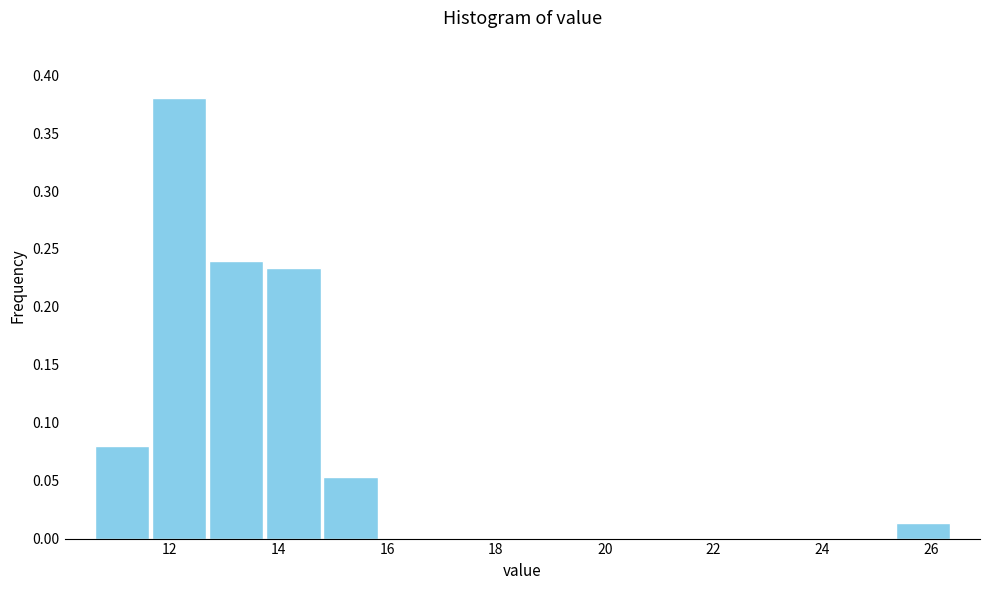

How tall is the bar that spans 11.6 to 12.8 on the x-axis? Neither the bar edges nor the heights are printed on the chart, so give them approximately, as read against the axes.

0.380